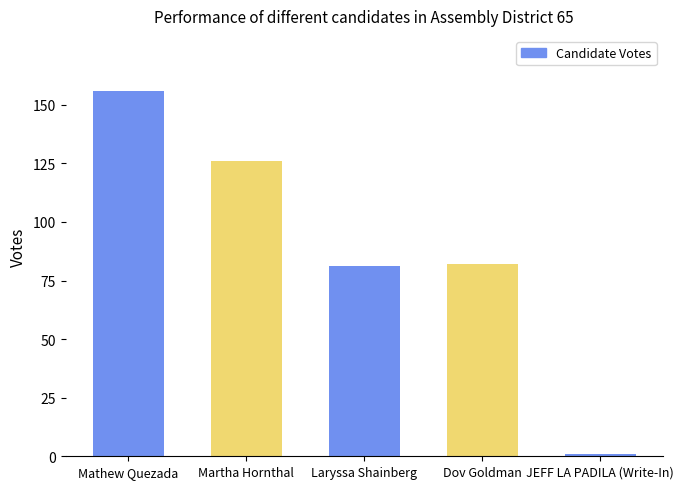

Count the number of categories in the chart.

5